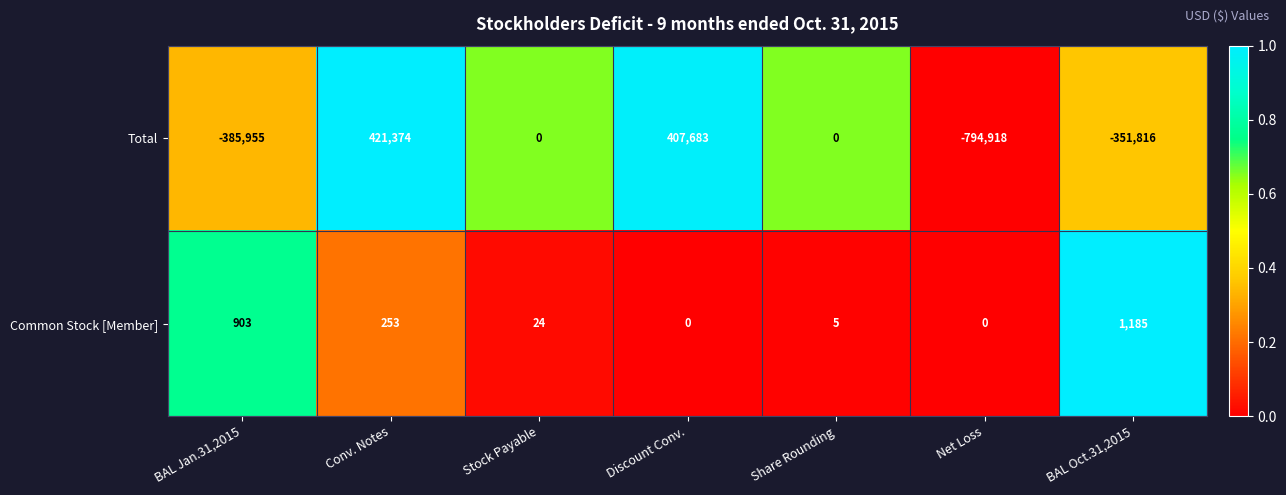

What is the difference between the maximum and minimum values in the Common Stock [Member] series?

1185